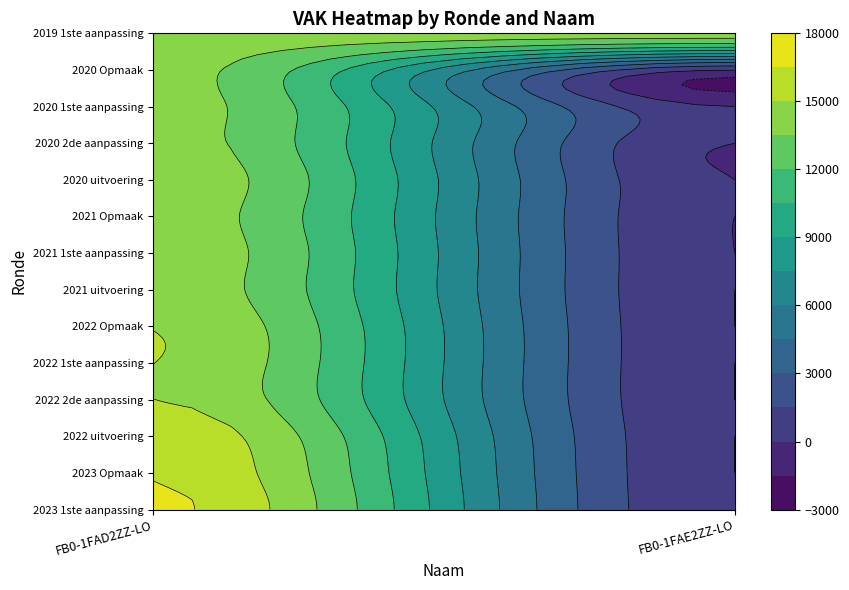

True or false: FB0-1FAD2ZZ-LO has a value of 14064 at 2020 Opmaak.

True